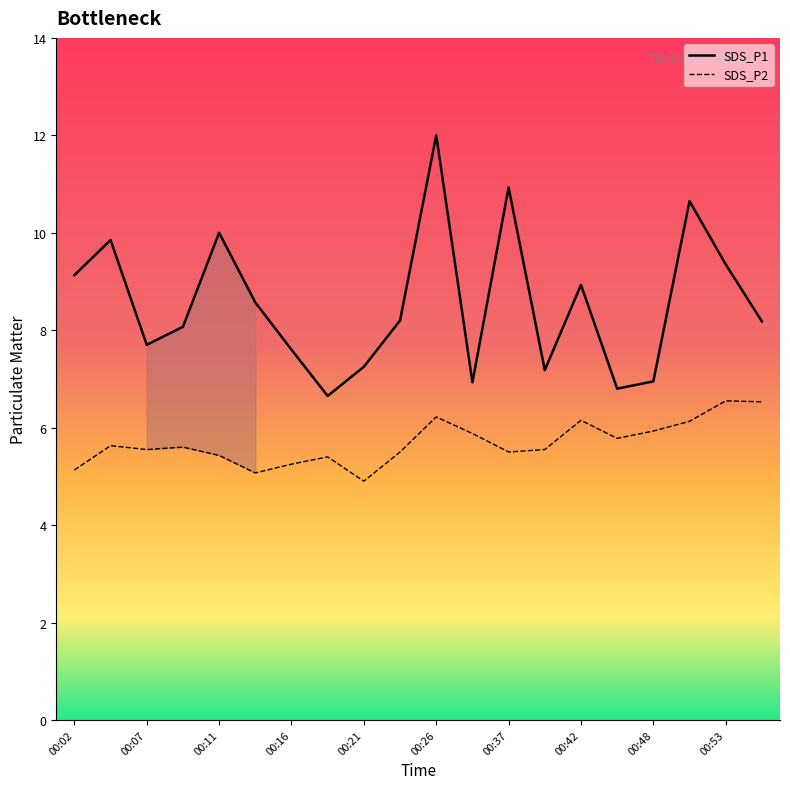

What is the lowest value of the SDS_P2 series?

4.9